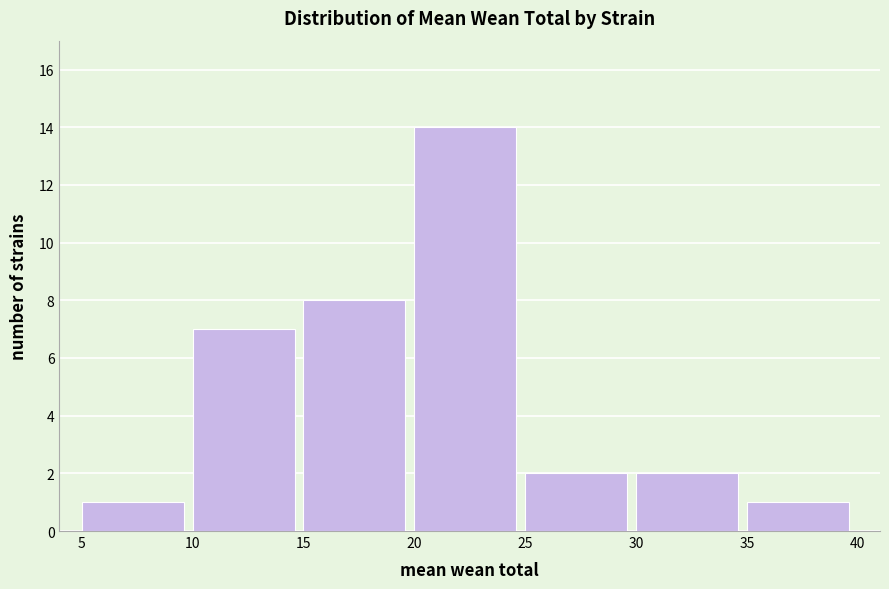

Reading left to right, transcribe this chart: for each bar, give the range it covers on the x-axis and its height. The values are not printed on the chart, so give them approximately, as read against the axis.

5 to 10: 1
10 to 15: 7
15 to 20: 8
20 to 25: 14
25 to 30: 2
30 to 35: 2
35 to 40: 1